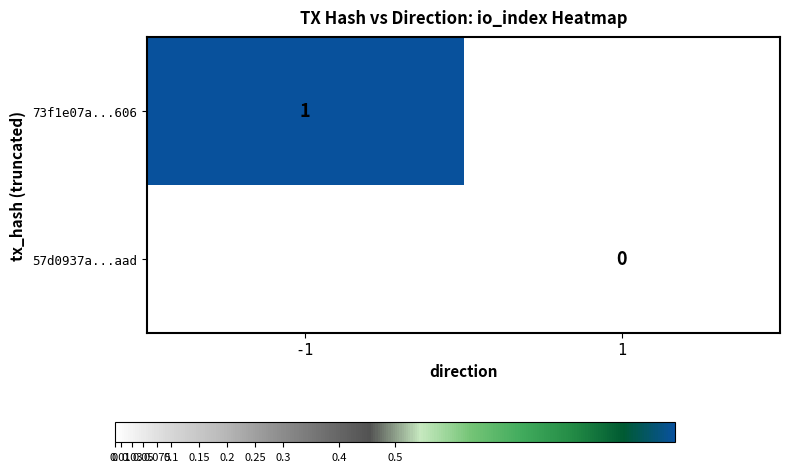

The value of 73f1e07a...606 at -1 is 1. True or false?

True